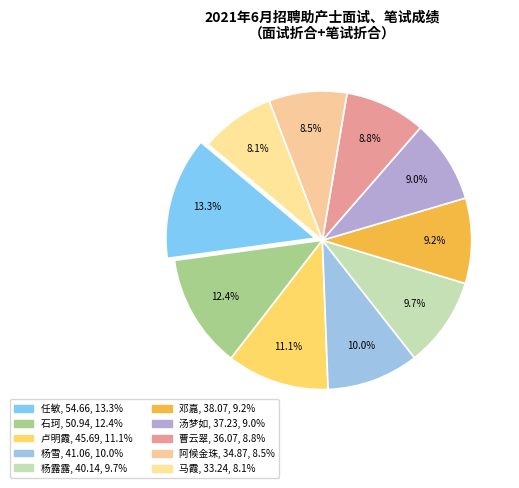

Count the number of slices in the pie.

10